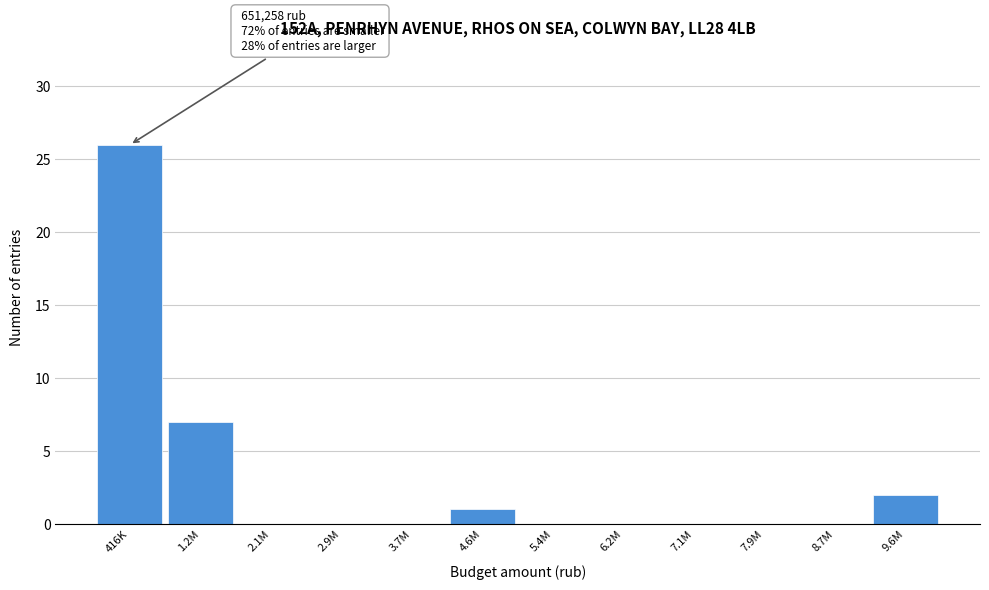

Reading left to right, extract all data points from this chart.

416K=26	1.2M=7	2.1M=0	2.9M=0	3.7M=0	4.6M=1	5.4M=0	6.2M=0	7.1M=0	7.9M=0	8.7M=0	9.6M=2